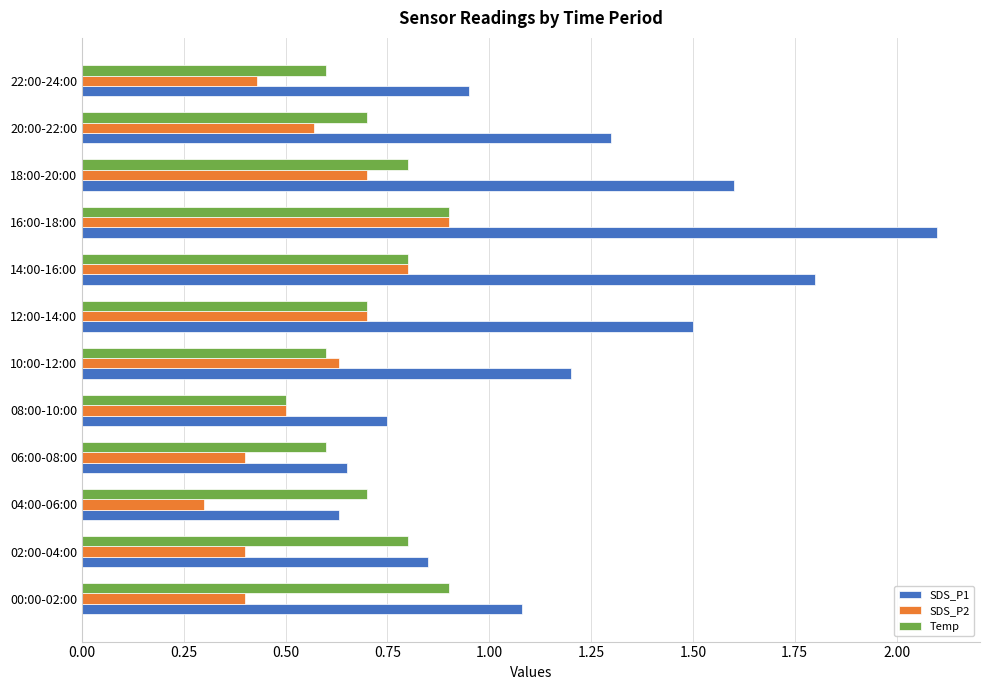

The value of SDS_P2 at 16:00-18:00 is 1.3. True or false?

False